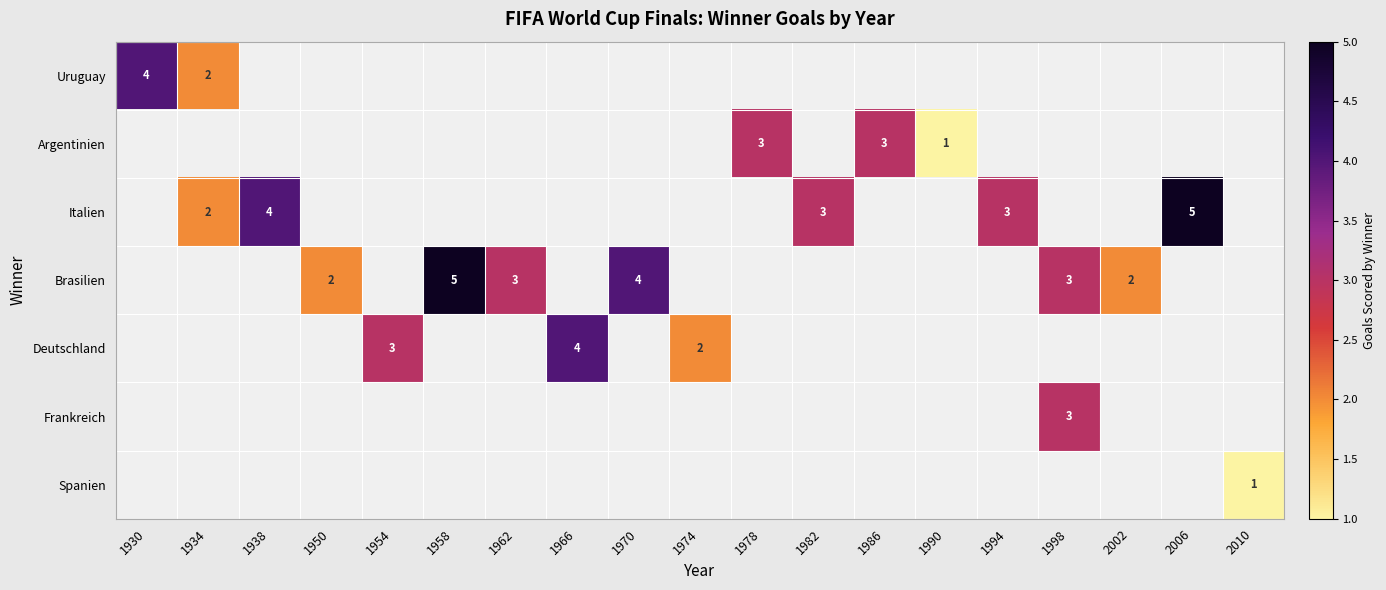

True or false: Argentinien has a value of 5 at 1978.

False